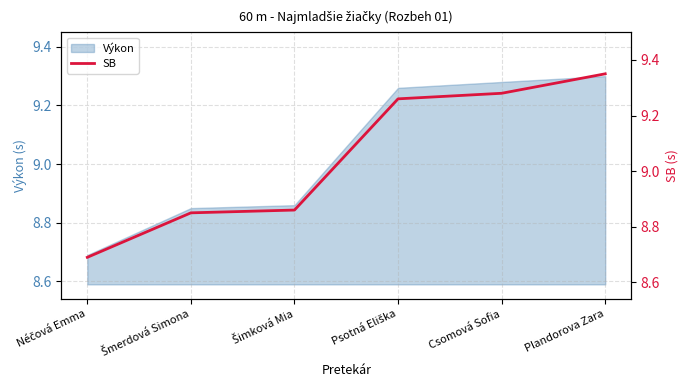

What position from the left is Plandorova Zara?

6